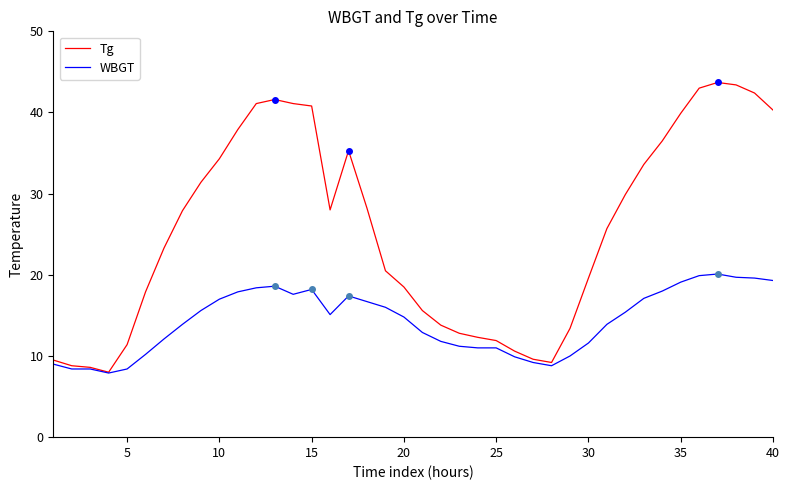

Which series has the largest total across all categories?

Tg